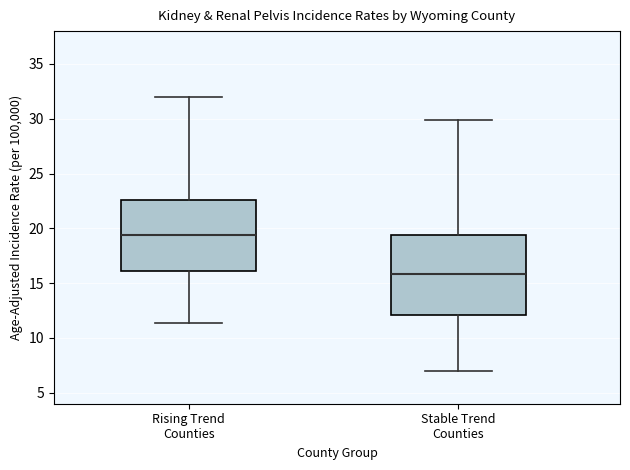

Where is the lower edge of the box for Stable Trend Counties on the y-axis? The values are not printed on the chart, so give them approximately, as read against the axis.

12.0